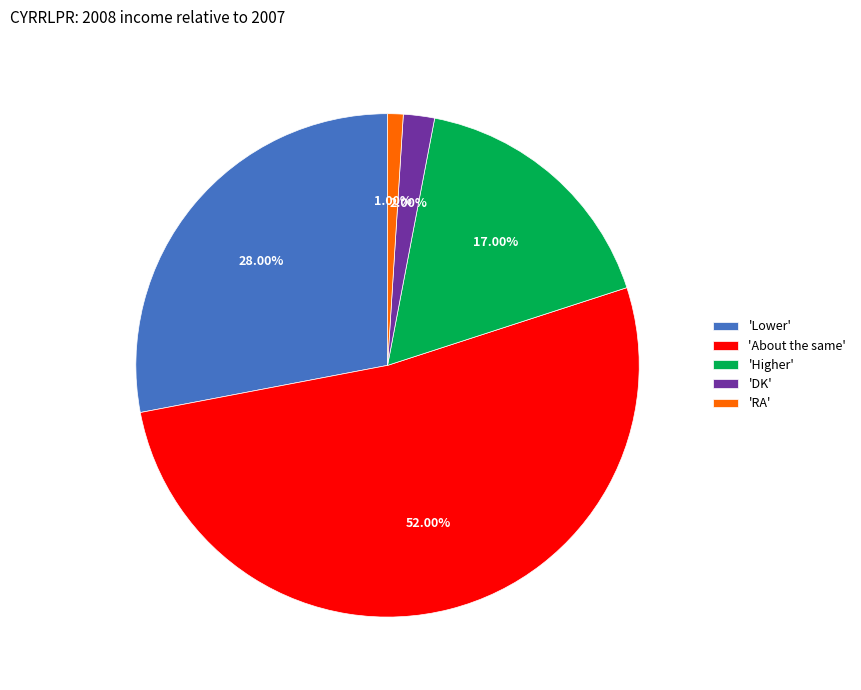

Rank the categories by value from highest to lowest.

'About the same', 'Lower', 'Higher', 'DK', 'RA'